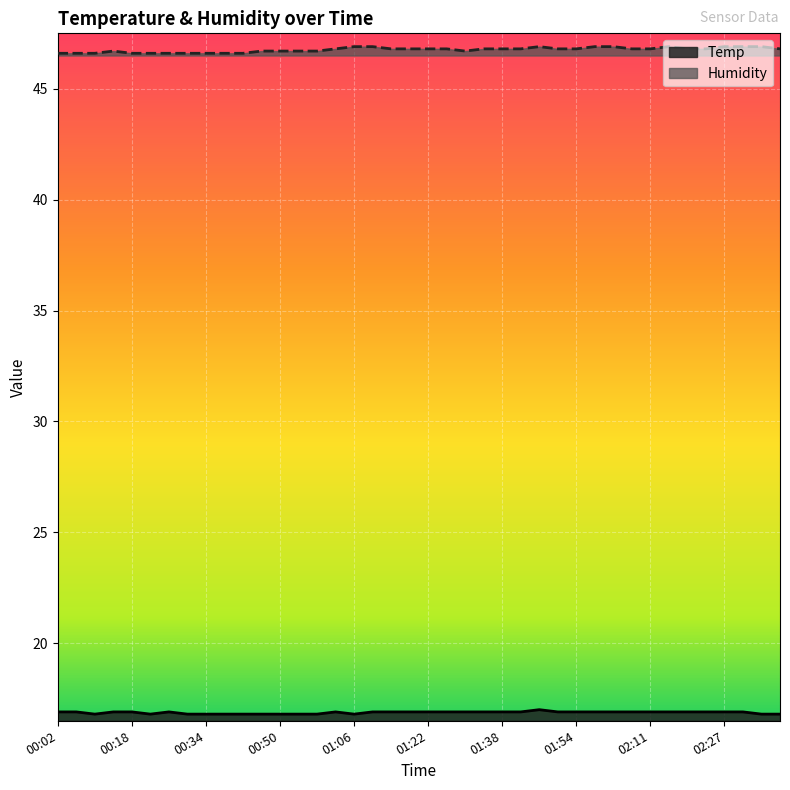

What is the label of the 34th point from the right?

00:26